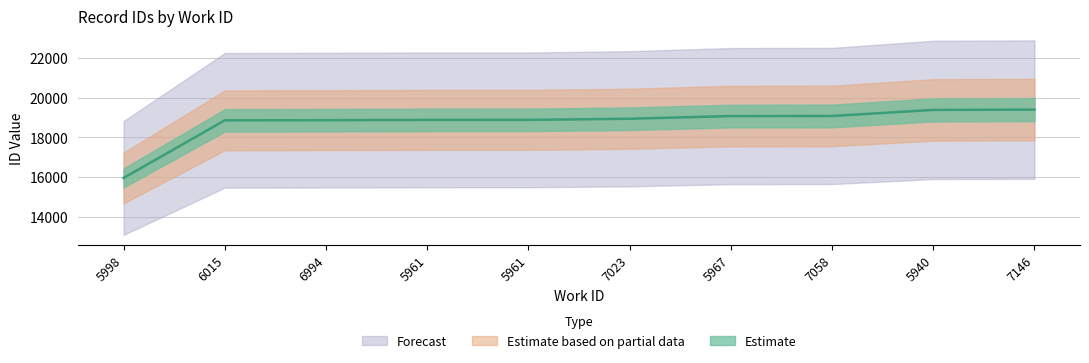

Between 5940 and 5998, which is larger?

5940